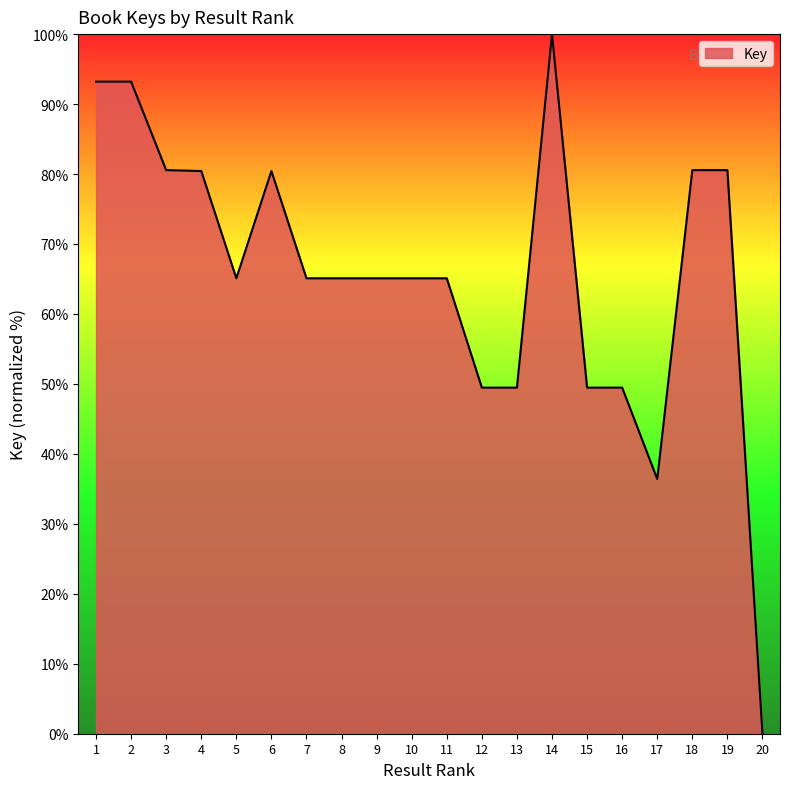

What is the approximate value at 17?

36.4